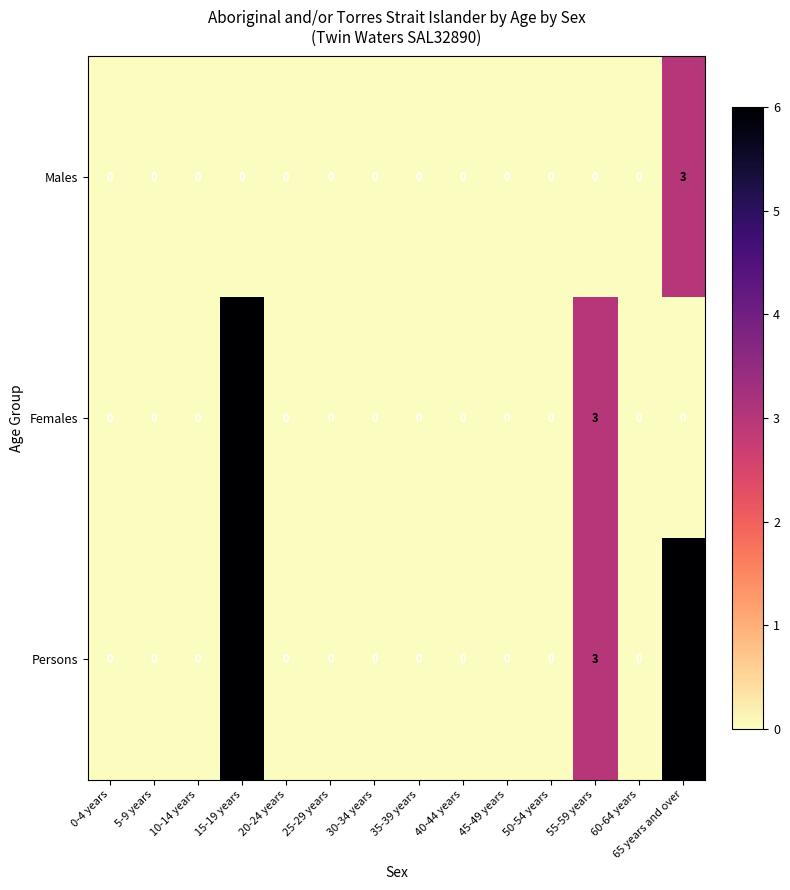

Rank the series by their average value, from highest to lowest.

Persons, Females, Males